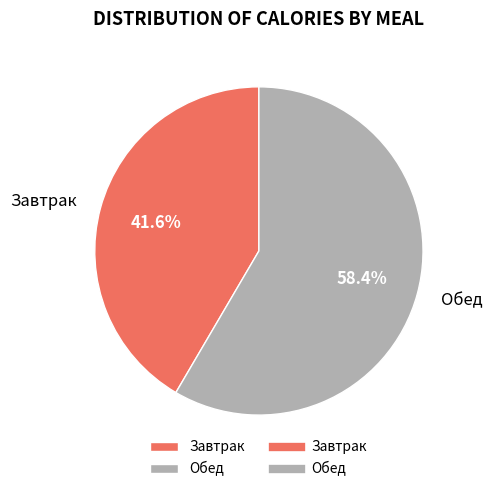

Rank the categories by value from lowest to highest.

Завтрак, Обед